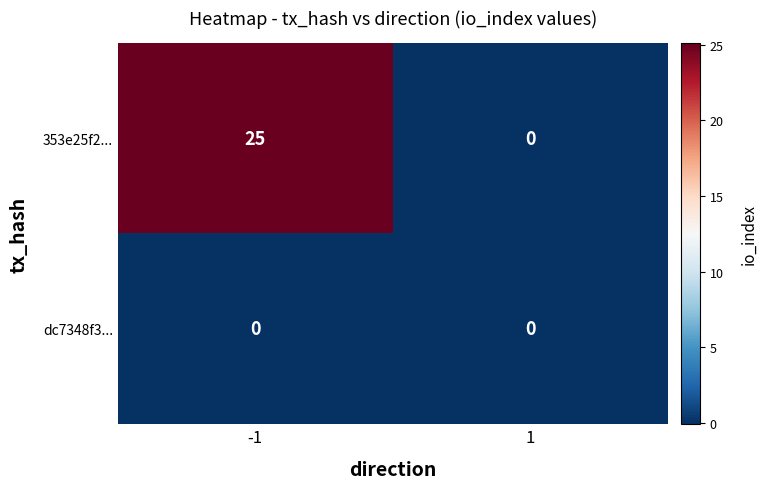

The 353e25f2... series shows 25 at -1. True or false?

True